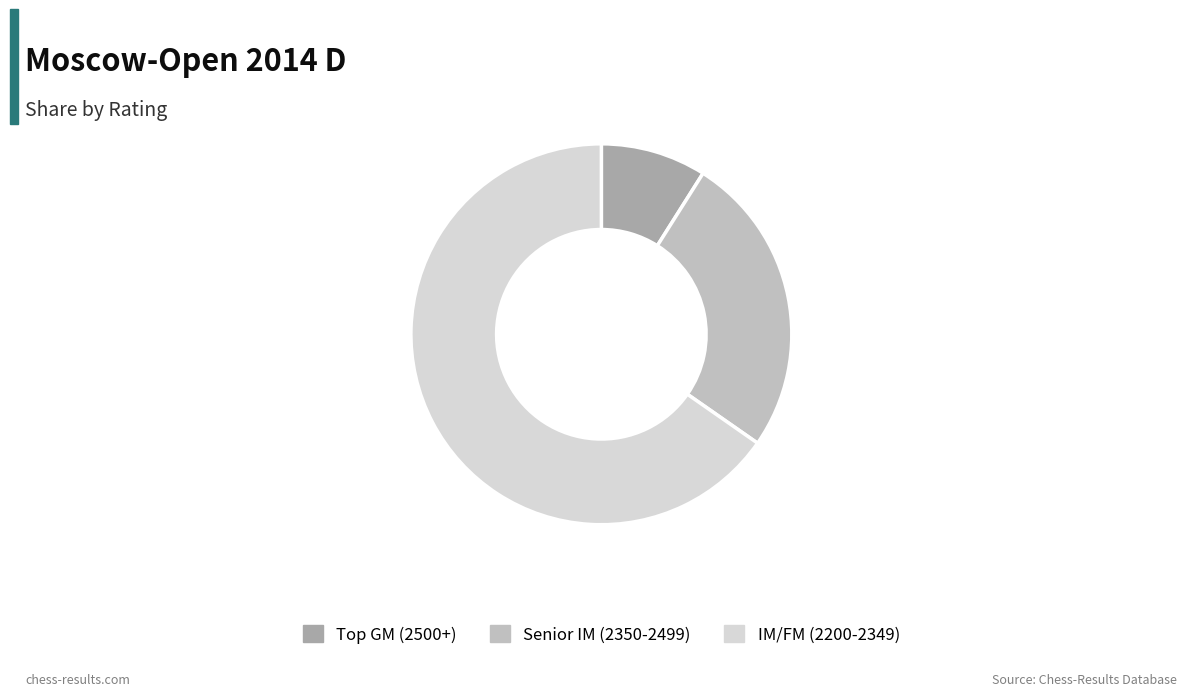

Which has a higher value, IM/FM (2200-2349) or Senior IM (2350-2499)?

IM/FM (2200-2349)